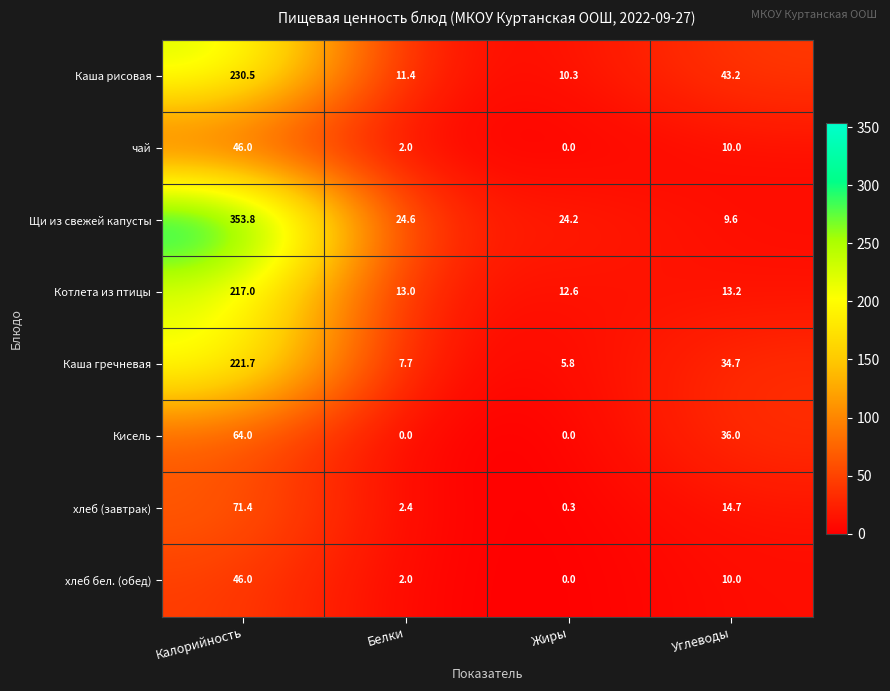

Rank the categories by хлеб бел. (обед) value from highest to lowest.

Калорийность, Углеводы, Белки, Жиры